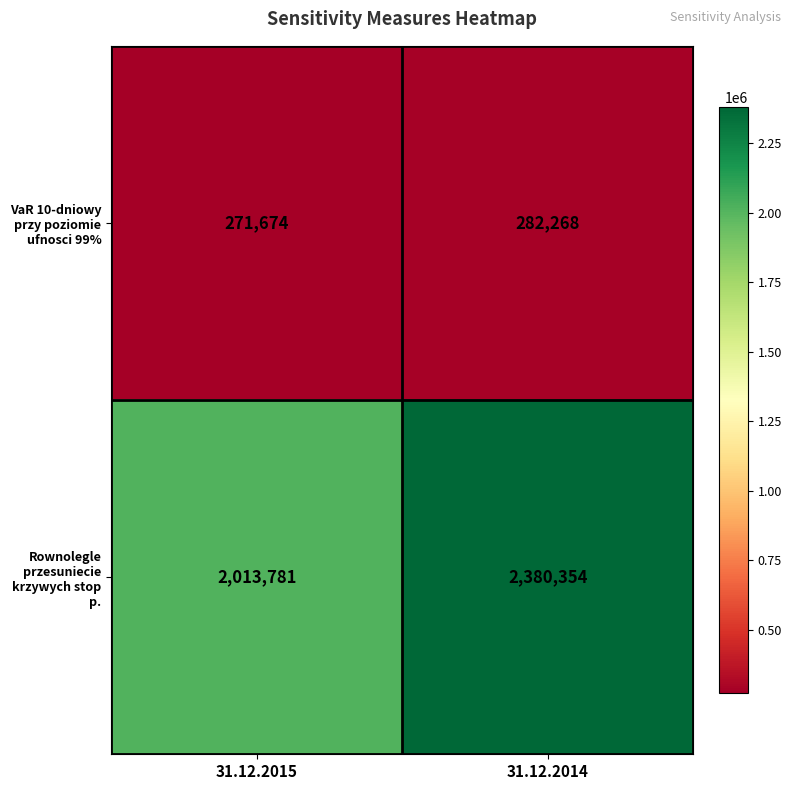

What is the average value of the Rownolegle przesuniecie krzywych stop p. series?

2197068